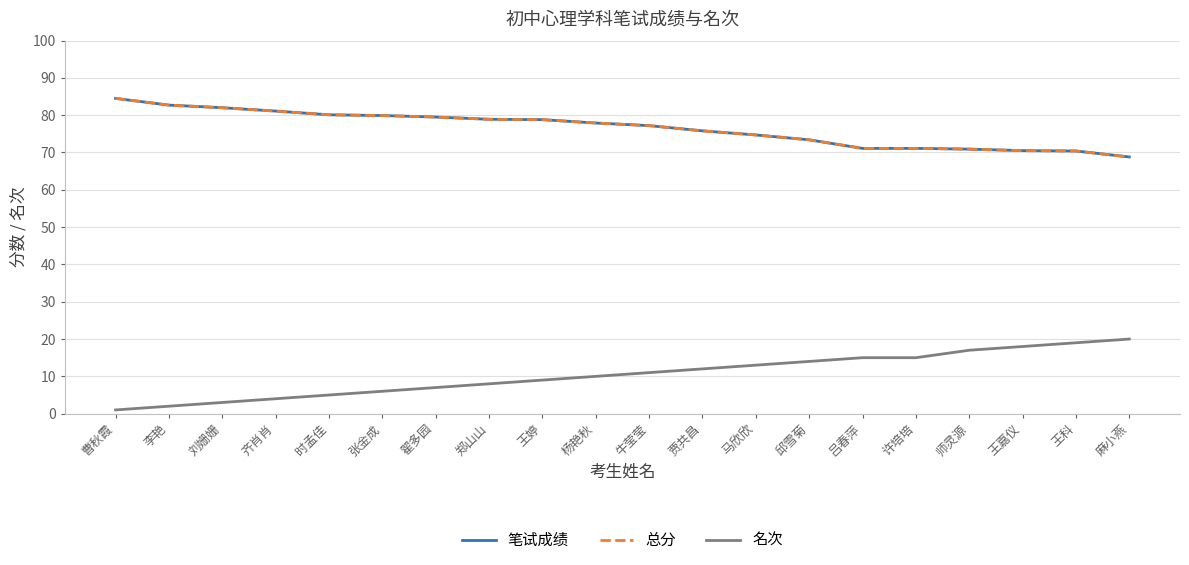

Does the chart display data point markers on the line(s)?

No